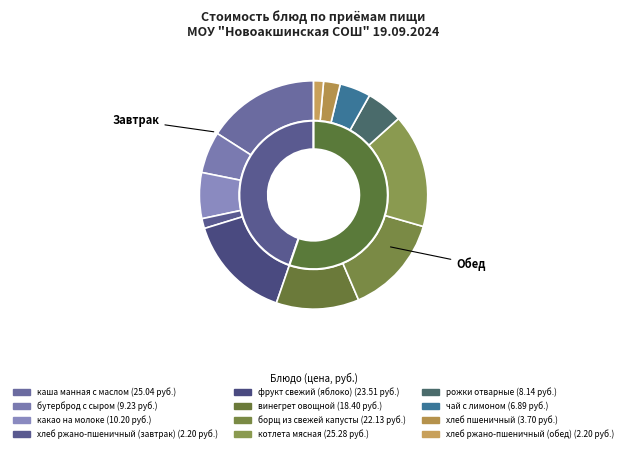

Combined, what portion of the pie is бутерброд с сыром and какао на молоке?

12.4%